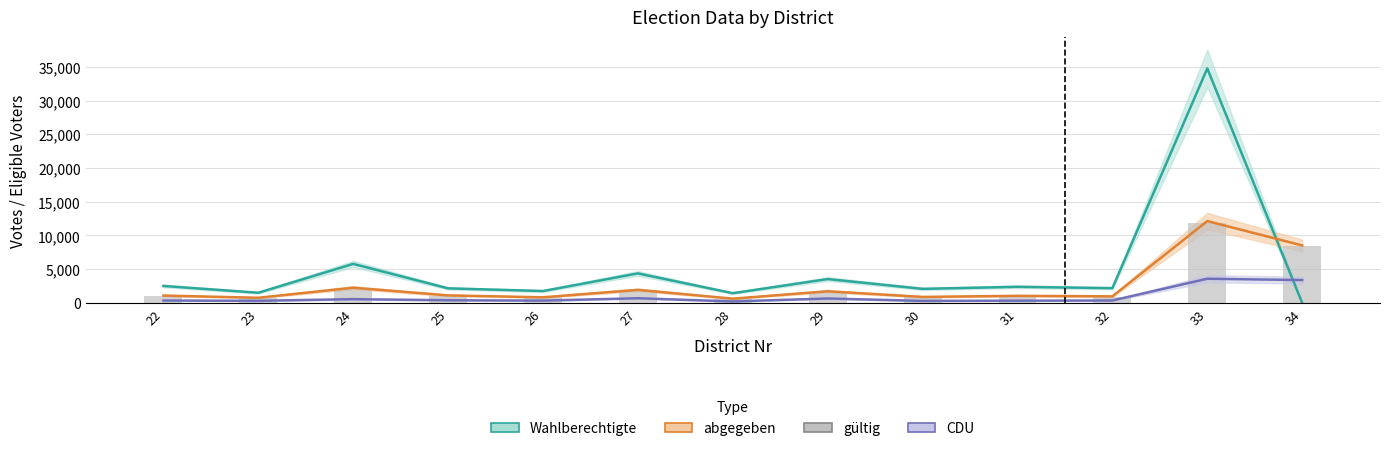

Rank the categories by gültig value from lowest to highest.

28, 23, 26, 30, 32, 31, 22, 25, 29, 27, 24, 34, 33